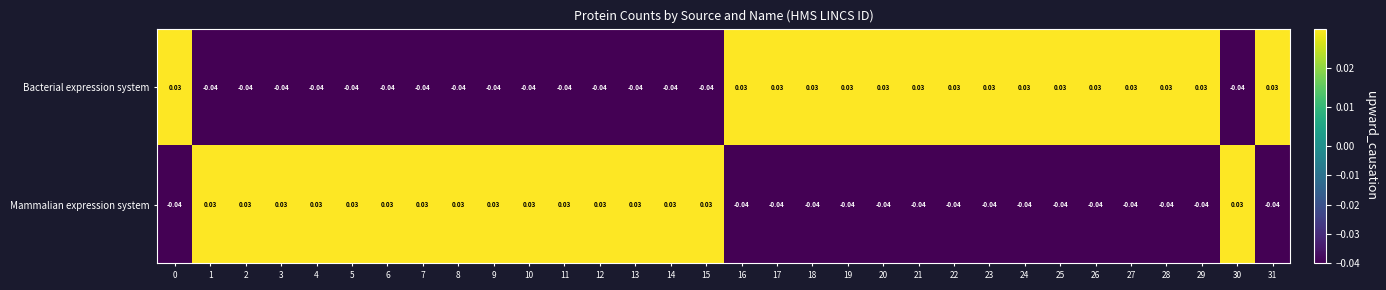

At 22, list the series in order from largest to smallest.

Bacterial expression system, Mammalian expression system